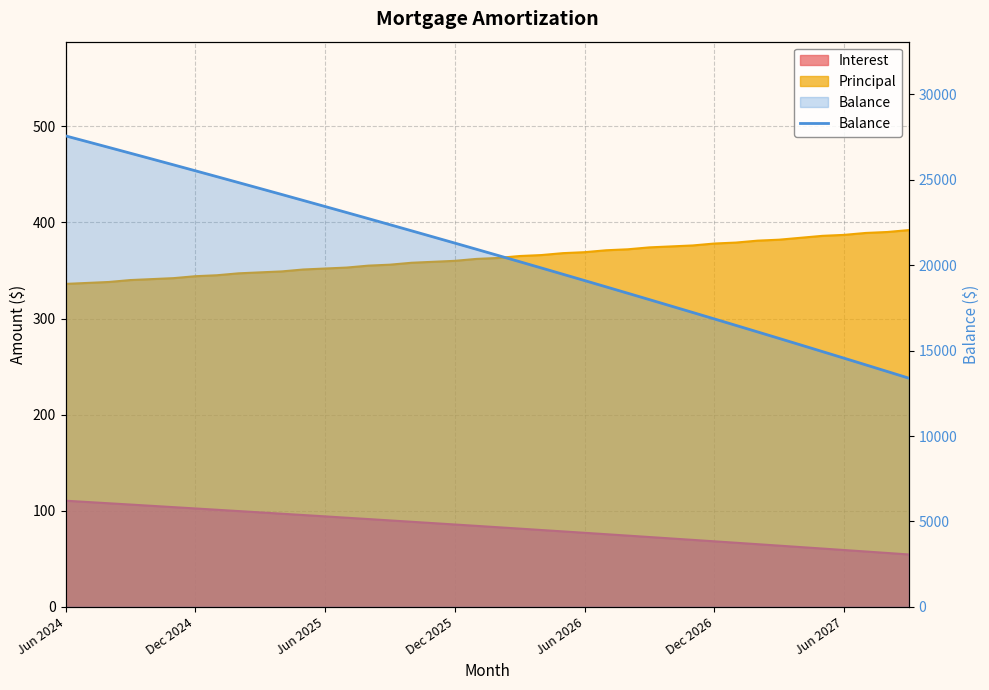

Read the value at 23, to the nearest 10.

19470